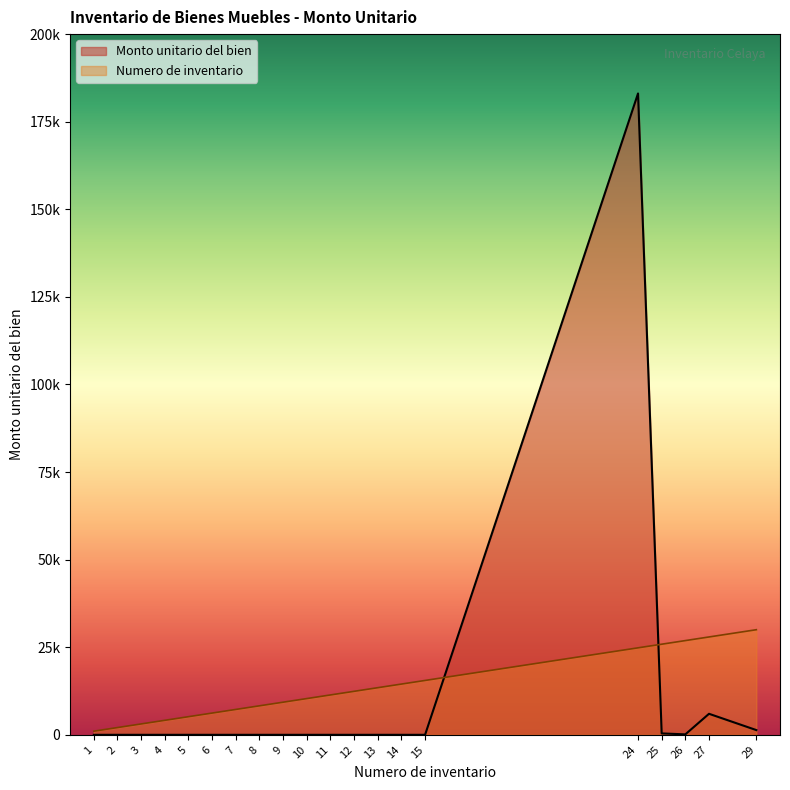

At which category is the sum across all series the highest?

24